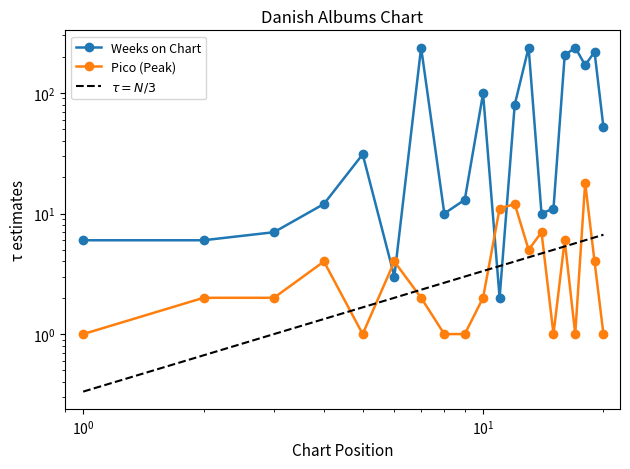

Which series ends up on top after the final intersection of Weeks on Chart and Pico (Peak)?

Weeks on Chart